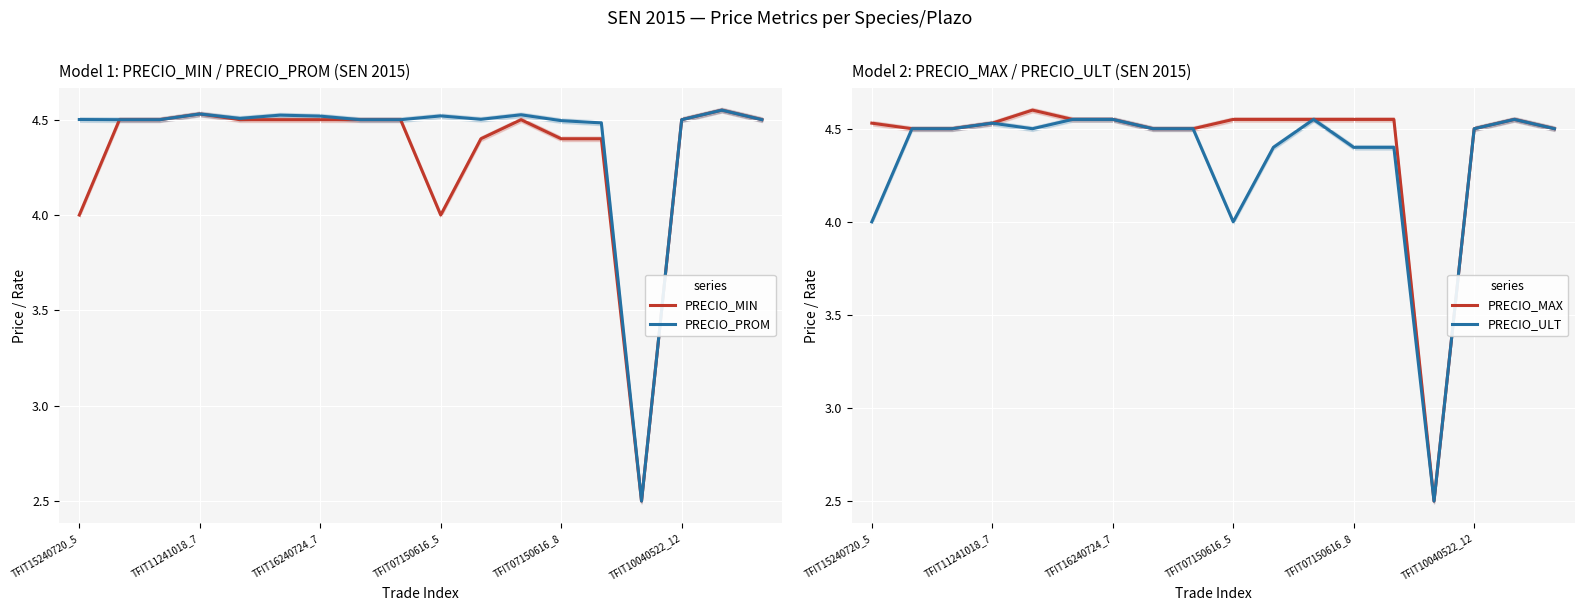

Is this an area chart (filled region under the line)?

No